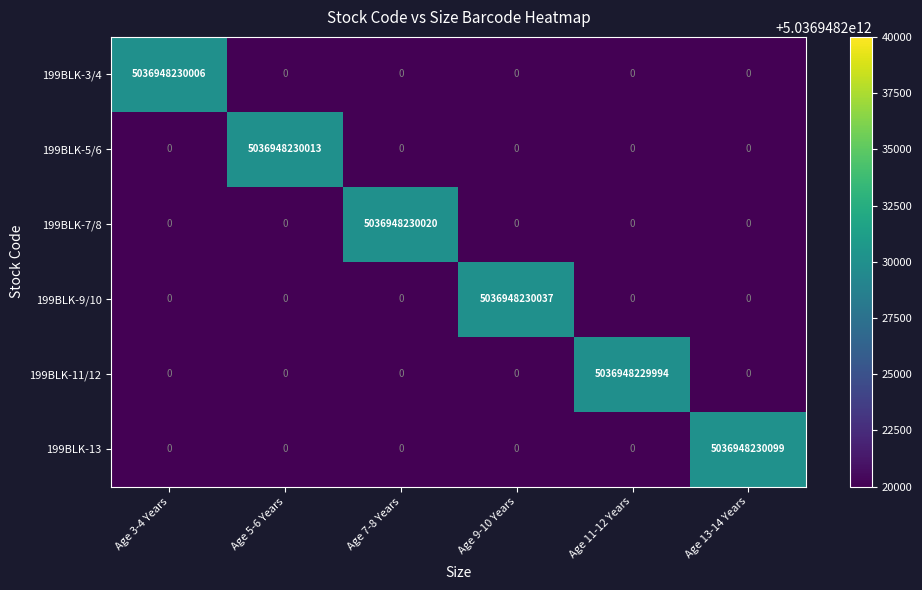

Is it true that 199BLK-5/6 equals 0 at Age 13-14 Years?

True